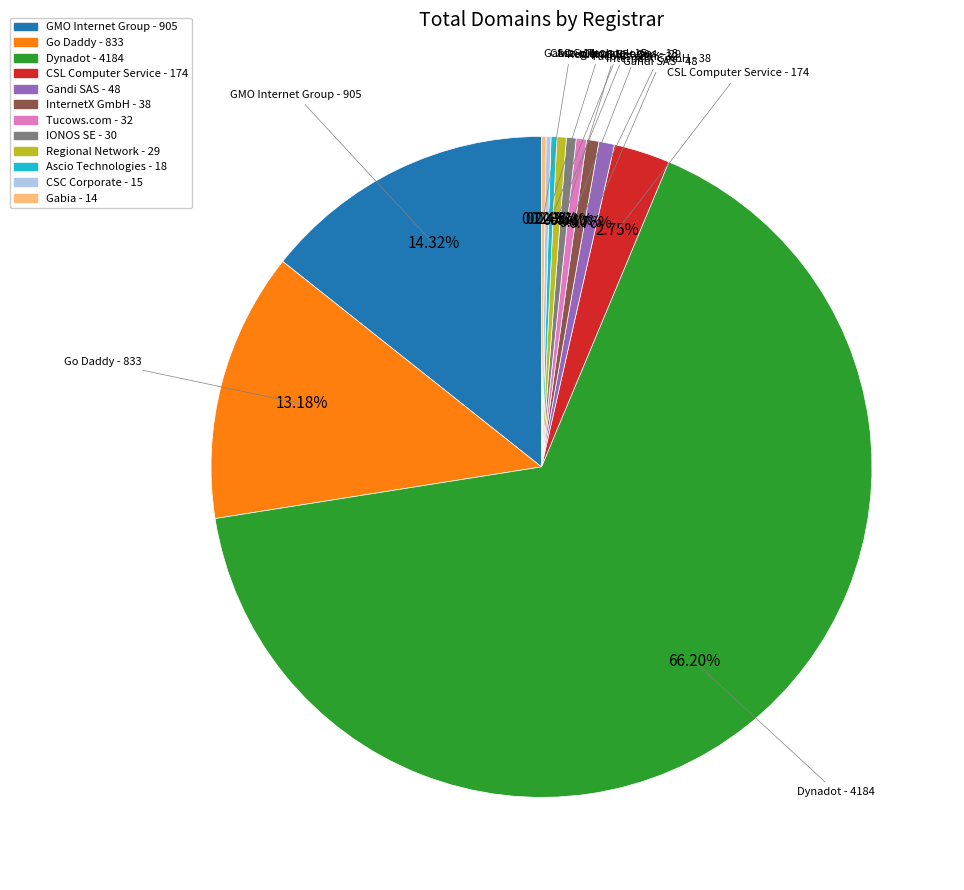

Which has a higher value, Dynadot - 4184 or IONOS SE - 30?

Dynadot - 4184